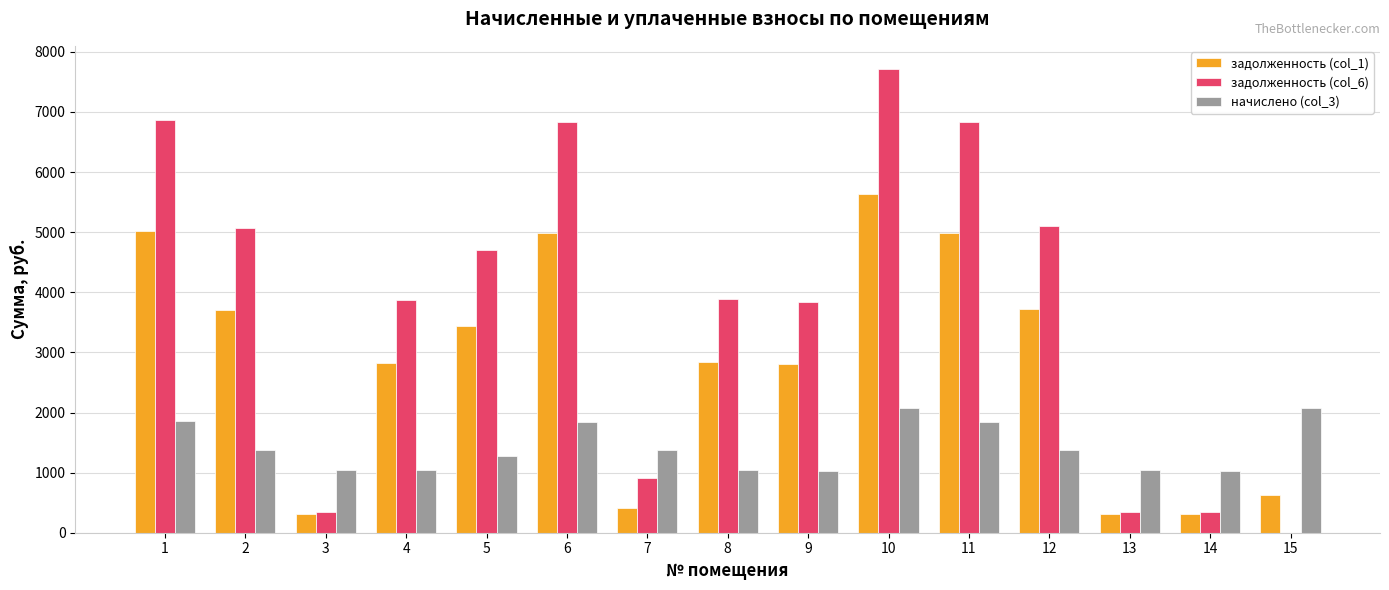

How many categories are shown in the chart?

15